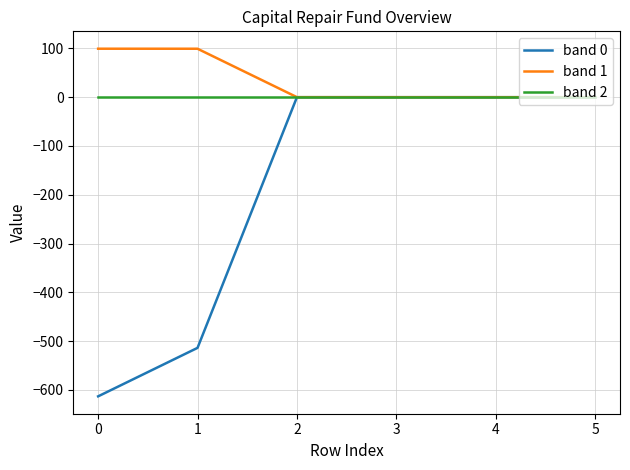

What is the difference between the maximum and minimum values in the band 1 series?

99.4